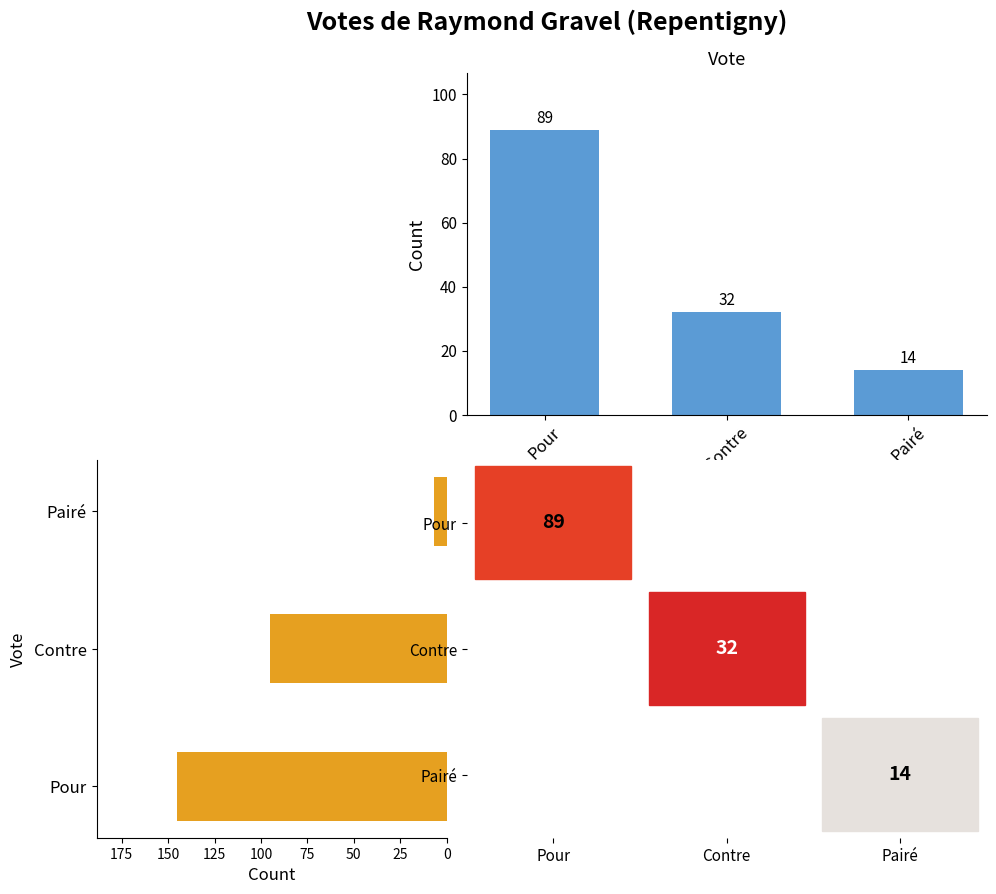

Count the Vote Count values in the range 14 to 89.

3